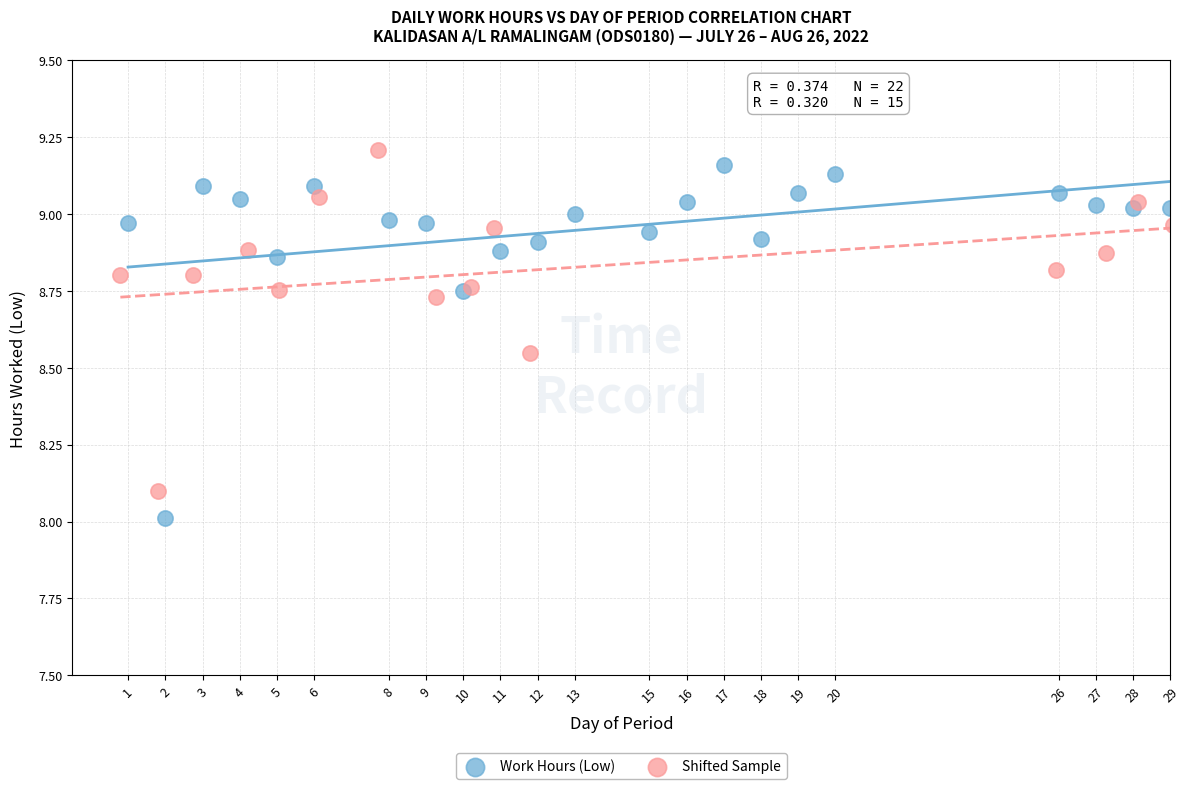

Which series reaches the minimum Y coordinate?

Work Hours (Low)